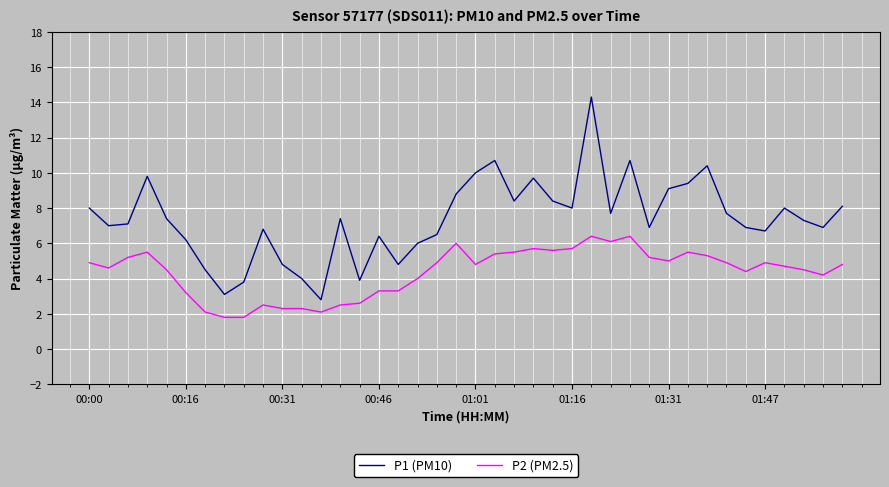

Reading left to right, extract all data points from this chart.

P1 (PM10): 8.0	7.0	7.1	9.8	7.4	6.2	4.5	3.1	3.8	6.8	4.8	4.0	2.8	7.4	3.9	6.4	4.8	6.0	6.5	8.8	10.0	10.7	8.4	9.7	8.4	8.0	14.3	7.7	10.7	6.9	9.1	9.4	10.4	7.7	6.9	6.7	8.0	7.3	6.9	8.1
P2 (PM2.5): 4.9	4.6	5.2	5.5	4.5	3.2	2.1	1.8	1.8	2.5	2.3	2.3	2.1	2.5	2.6	3.3	3.3	4.0	4.9	6.0	4.8	5.4	5.5	5.7	5.6	5.7	6.4	6.1	6.4	5.2	5.0	5.5	5.3	4.9	4.4	4.9	4.7	4.5	4.2	4.8